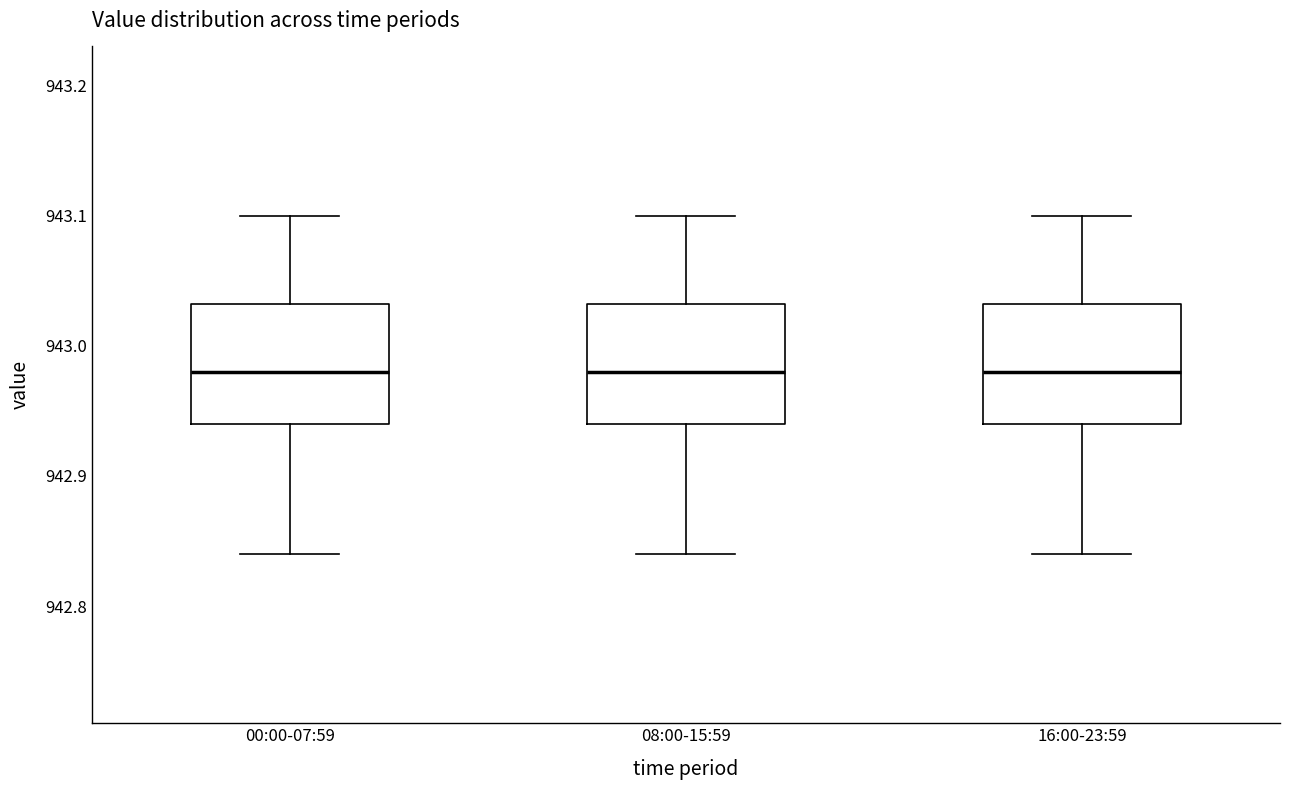

Reading left to right, transcribe this box plot: for each box, give where its median line is, the range the box spans, and where its two whiskers end, as read against the y-axis. The values are not printed on the chart, so give them approximately, as read against the axis.

00:00-07:59: median 942.98, box 942.94 to 943.03, whiskers 942.84 to 943.10
08:00-15:59: median 942.98, box 942.94 to 943.03, whiskers 942.84 to 943.10
16:00-23:59: median 942.98, box 942.94 to 943.03, whiskers 942.84 to 943.10